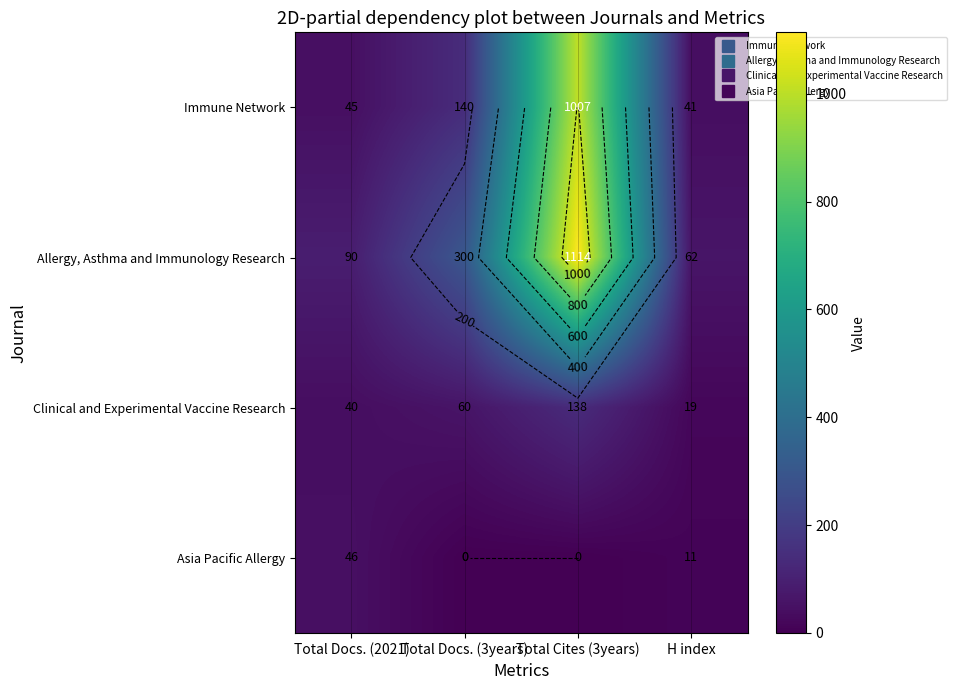

How many Asia Pacific Allergy values are between 0 and 46?

4